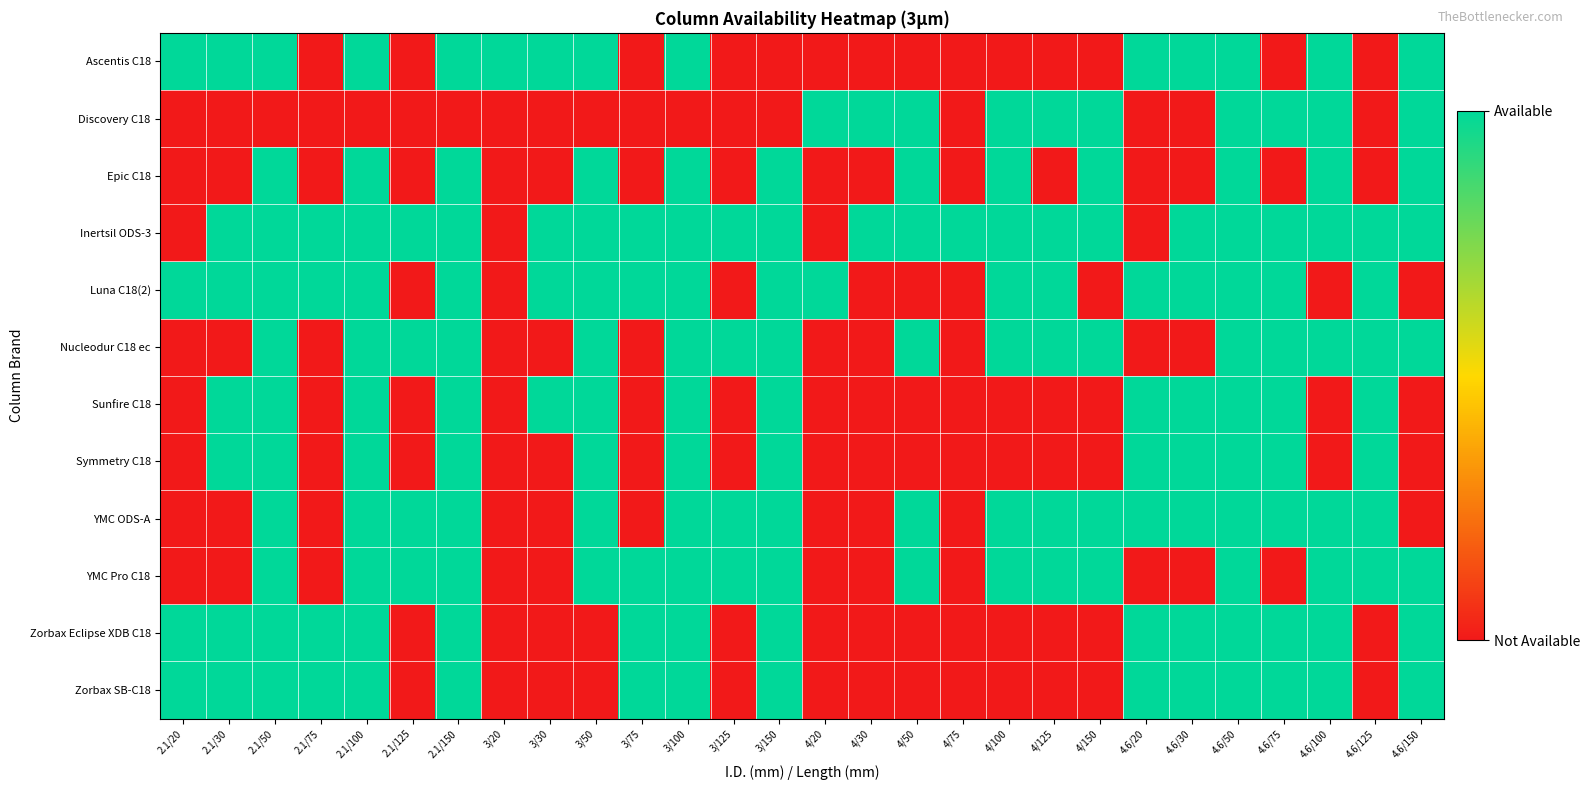

Reading right to left, what are all the values shown in this chart?

Ascentis C18: 4.6/150=1	4.6/125=0	4.6/100=1	4.6/75=0	4.6/50=1	4.6/30=1	4.6/20=1	4/150=0	4/125=0	4/100=0	4/75=0	4/50=0	4/30=0	4/20=0	3/150=0	3/125=0	3/100=1	3/75=0	3/50=1	3/30=1	3/20=1	2.1/150=1	2.1/125=0	2.1/100=1	2.1/75=0	2.1/50=1	2.1/30=1	2.1/20=1
Discovery C18: 4.6/150=1	4.6/125=0	4.6/100=1	4.6/75=1	4.6/50=1	4.6/30=0	4.6/20=0	4/150=1	4/125=1	4/100=1	4/75=0	4/50=1	4/30=1	4/20=1	3/150=0	3/125=0	3/100=0	3/75=0	3/50=0	3/30=0	3/20=0	2.1/150=0	2.1/125=0	2.1/100=0	2.1/75=0	2.1/50=0	2.1/30=0	2.1/20=0
Epic C18: 4.6/150=1	4.6/125=0	4.6/100=1	4.6/75=0	4.6/50=1	4.6/30=0	4.6/20=0	4/150=1	4/125=0	4/100=1	4/75=0	4/50=1	4/30=0	4/20=0	3/150=1	3/125=0	3/100=1	3/75=0	3/50=1	3/30=0	3/20=0	2.1/150=1	2.1/125=0	2.1/100=1	2.1/75=0	2.1/50=1	2.1/30=0	2.1/20=0
Inertsil ODS-3: 4.6/150=1	4.6/125=1	4.6/100=1	4.6/75=1	4.6/50=1	4.6/30=1	4.6/20=0	4/150=1	4/125=1	4/100=1	4/75=1	4/50=1	4/30=1	4/20=0	3/150=1	3/125=1	3/100=1	3/75=1	3/50=1	3/30=1	3/20=0	2.1/150=1	2.1/125=1	2.1/100=1	2.1/75=1	2.1/50=1	2.1/30=1	2.1/20=0
Luna C18(2): 4.6/150=0	4.6/125=1	4.6/100=0	4.6/75=1	4.6/50=1	4.6/30=1	4.6/20=1	4/150=0	4/125=1	4/100=1	4/75=0	4/50=0	4/30=0	4/20=1	3/150=1	3/125=0	3/100=1	3/75=1	3/50=1	3/30=1	3/20=0	2.1/150=1	2.1/125=0	2.1/100=1	2.1/75=1	2.1/50=1	2.1/30=1	2.1/20=1
Nucleodur C18 ec: 4.6/150=1	4.6/125=1	4.6/100=1	4.6/75=1	4.6/50=1	4.6/30=0	4.6/20=0	4/150=1	4/125=1	4/100=1	4/75=0	4/50=1	4/30=0	4/20=0	3/150=1	3/125=1	3/100=1	3/75=0	3/50=1	3/30=0	3/20=0	2.1/150=1	2.1/125=1	2.1/100=1	2.1/75=0	2.1/50=1	2.1/30=0	2.1/20=0
Sunfire C18: 4.6/150=0	4.6/125=1	4.6/100=0	4.6/75=1	4.6/50=1	4.6/30=1	4.6/20=1	4/150=0	4/125=0	4/100=0	4/75=0	4/50=0	4/30=0	4/20=0	3/150=1	3/125=0	3/100=1	3/75=0	3/50=1	3/30=1	3/20=0	2.1/150=1	2.1/125=0	2.1/100=1	2.1/75=0	2.1/50=1	2.1/30=1	2.1/20=0
Symmetry C18: 4.6/150=0	4.6/125=1	4.6/100=0	4.6/75=1	4.6/50=1	4.6/30=1	4.6/20=1	4/150=0	4/125=0	4/100=0	4/75=0	4/50=0	4/30=0	4/20=0	3/150=1	3/125=0	3/100=1	3/75=0	3/50=1	3/30=0	3/20=0	2.1/150=1	2.1/125=0	2.1/100=1	2.1/75=0	2.1/50=1	2.1/30=1	2.1/20=0
YMC ODS-A: 4.6/150=0	4.6/125=1	4.6/100=1	4.6/75=1	4.6/50=1	4.6/30=1	4.6/20=1	4/150=1	4/125=1	4/100=1	4/75=0	4/50=1	4/30=0	4/20=0	3/150=1	3/125=1	3/100=1	3/75=0	3/50=1	3/30=0	3/20=0	2.1/150=1	2.1/125=1	2.1/100=1	2.1/75=0	2.1/50=1	2.1/30=0	2.1/20=0
YMC Pro C18: 4.6/150=1	4.6/125=1	4.6/100=1	4.6/75=0	4.6/50=1	4.6/30=0	4.6/20=0	4/150=1	4/125=1	4/100=1	4/75=0	4/50=1	4/30=0	4/20=0	3/150=1	3/125=1	3/100=1	3/75=1	3/50=1	3/30=0	3/20=0	2.1/150=1	2.1/125=1	2.1/100=1	2.1/75=0	2.1/50=1	2.1/30=0	2.1/20=0
Zorbax Eclipse XDB C18: 4.6/150=1	4.6/125=0	4.6/100=1	4.6/75=1	4.6/50=1	4.6/30=1	4.6/20=1	4/150=0	4/125=0	4/100=0	4/75=0	4/50=0	4/30=0	4/20=0	3/150=1	3/125=0	3/100=1	3/75=1	3/50=0	3/30=0	3/20=0	2.1/150=1	2.1/125=0	2.1/100=1	2.1/75=1	2.1/50=1	2.1/30=1	2.1/20=1
Zorbax SB-C18: 4.6/150=1	4.6/125=0	4.6/100=1	4.6/75=1	4.6/50=1	4.6/30=1	4.6/20=1	4/150=0	4/125=0	4/100=0	4/75=0	4/50=0	4/30=0	4/20=0	3/150=1	3/125=0	3/100=1	3/75=1	3/50=0	3/30=0	3/20=0	2.1/150=1	2.1/125=0	2.1/100=1	2.1/75=1	2.1/50=1	2.1/30=1	2.1/20=1